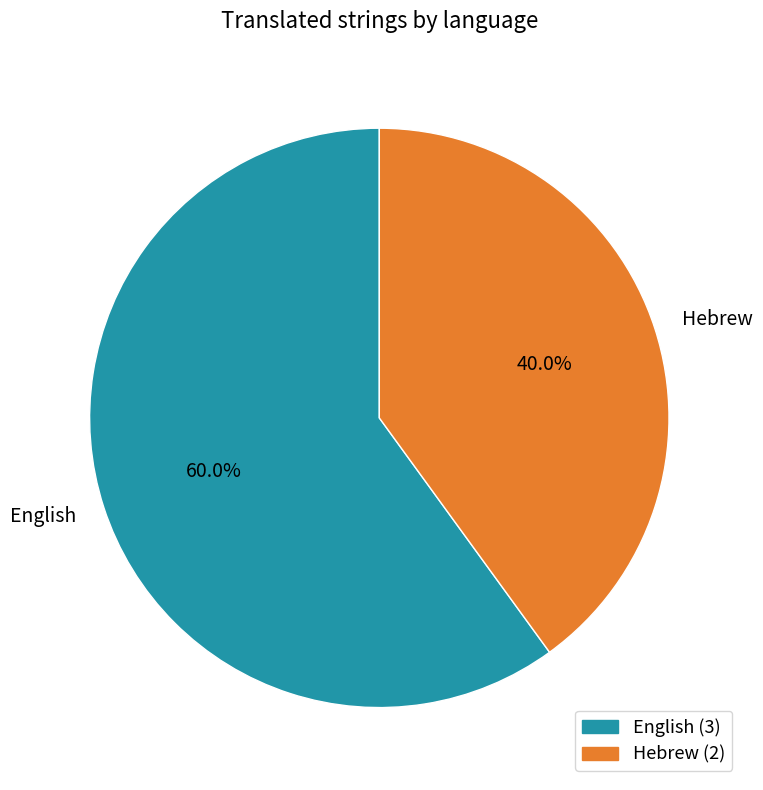

Which category has the smallest portion of the pie?

Hebrew